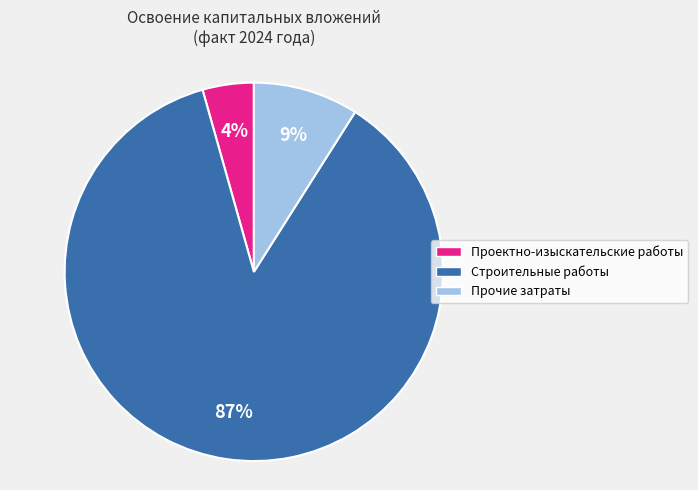

The Строительные работы slice represents 87% of the pie. True or false?

True